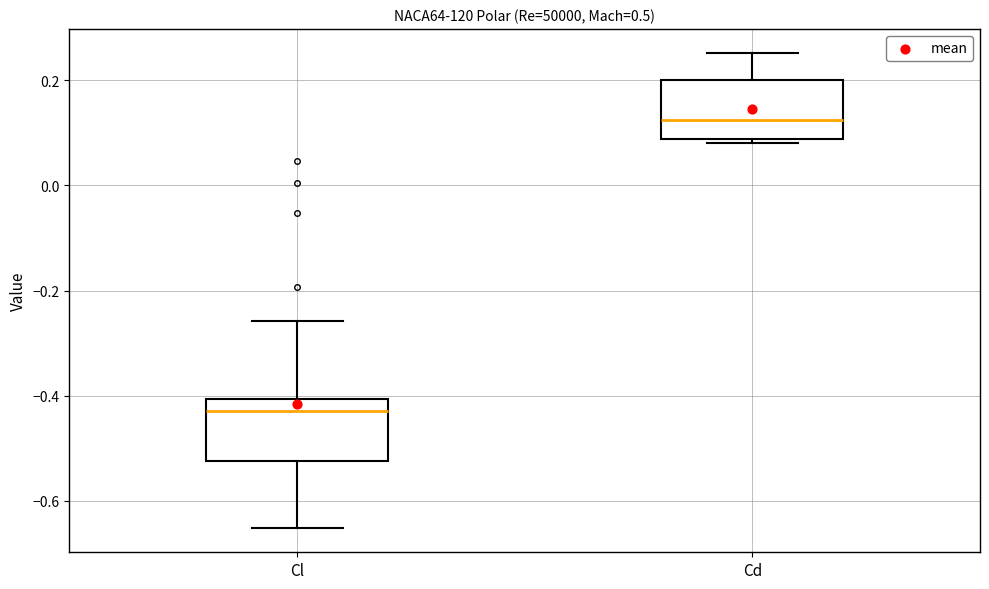

Reading left to right, read every box against the y-axis: the position of its median line, the range the box covers, and the ends of its whiskers. The values are not printed on the chart, so give them approximately, as read against the axis.

Cl: median -0.42, box -0.52 to -0.40, whiskers -0.66 to -0.26
Cd: median 0.12, box 0.08 to 0.20, whiskers 0.08 (just below the box's lower edge) to 0.26